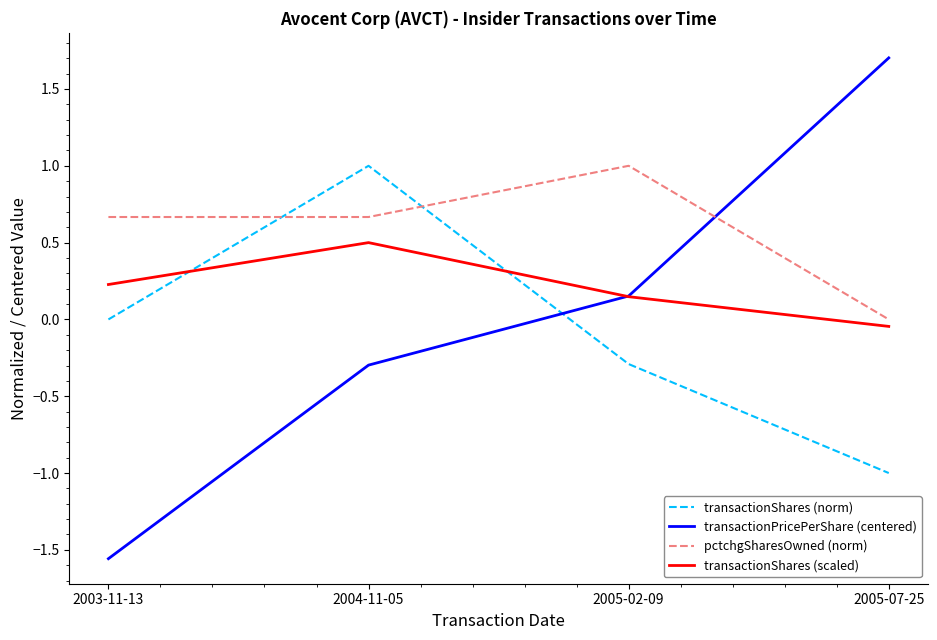

How many categories are shown in the chart?

4